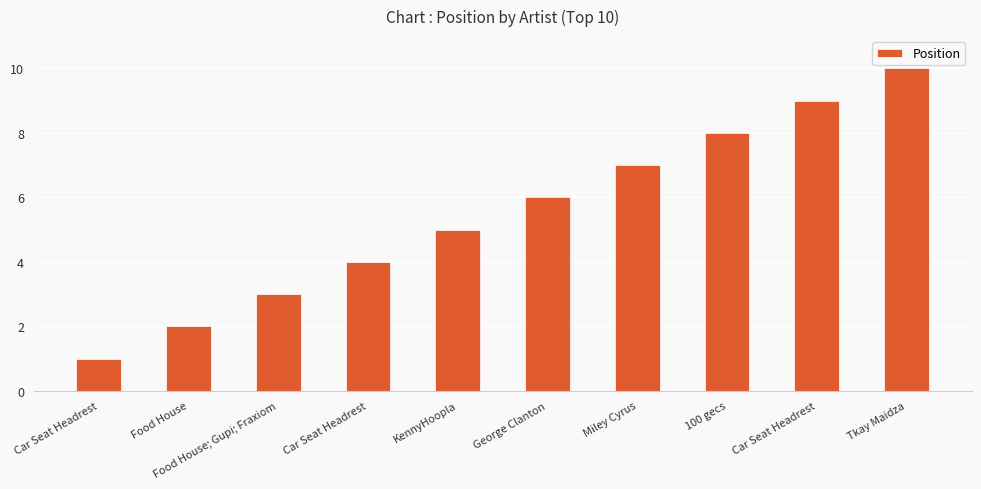

How many series are shown in this chart?

1